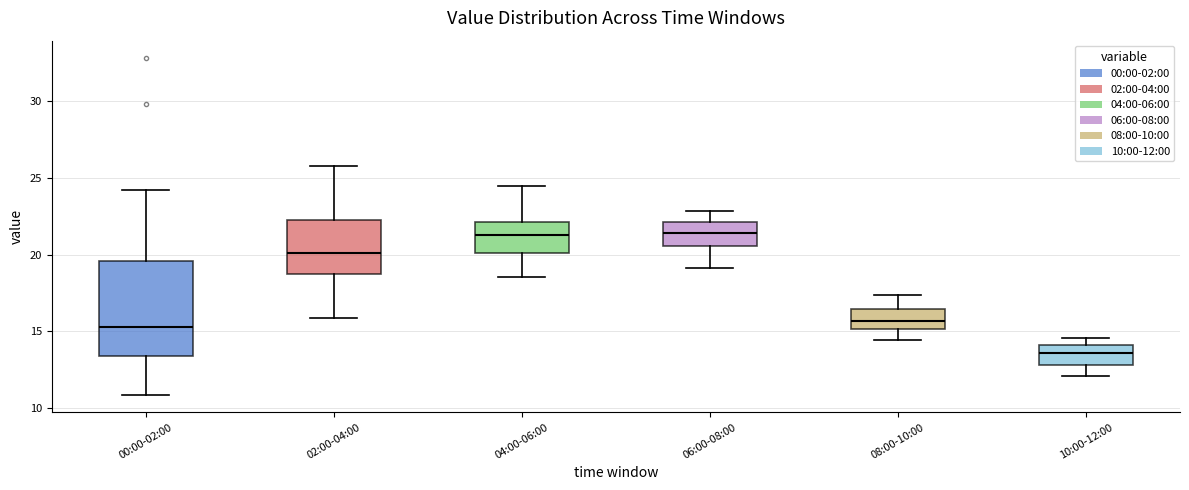

Comparing the boxes themselves (not the whiskers), which one is the tallest?

00:00-02:00